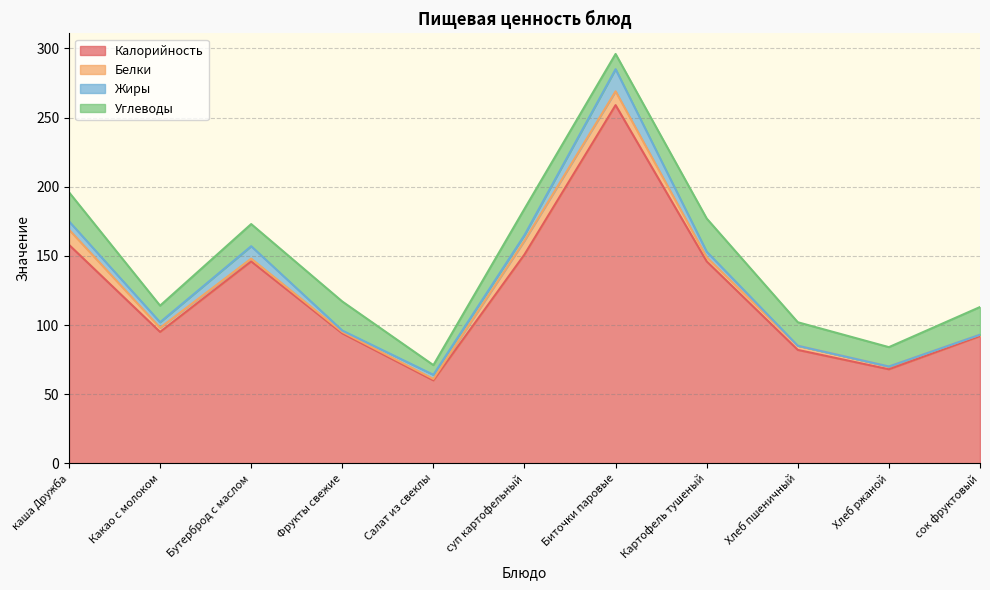

What is the sum of all Белки values?

47